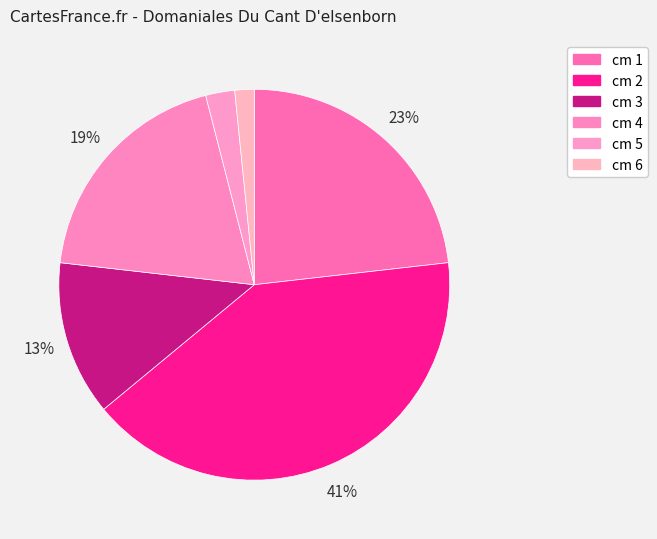

Rank the categories by value from highest to lowest.

2, 1, 4, 3, 5, 6